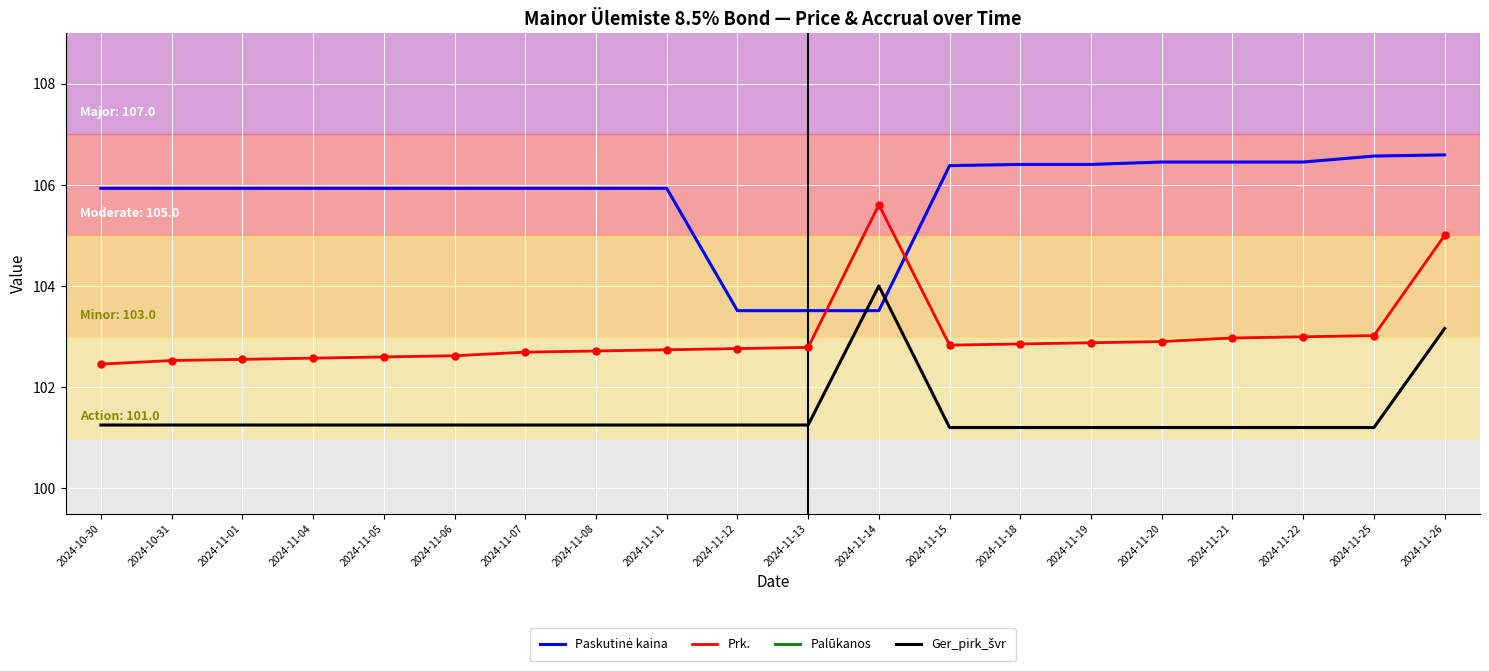

At which label does Palūkanos reach its minimum?

2024-10-30